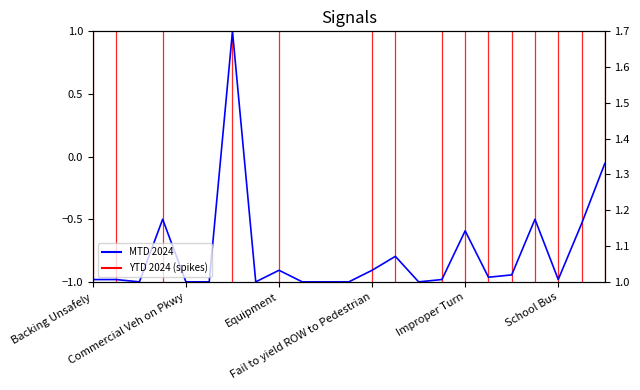

True or false: MTD 2024 and YTD 2024 intersect in this chart.

False